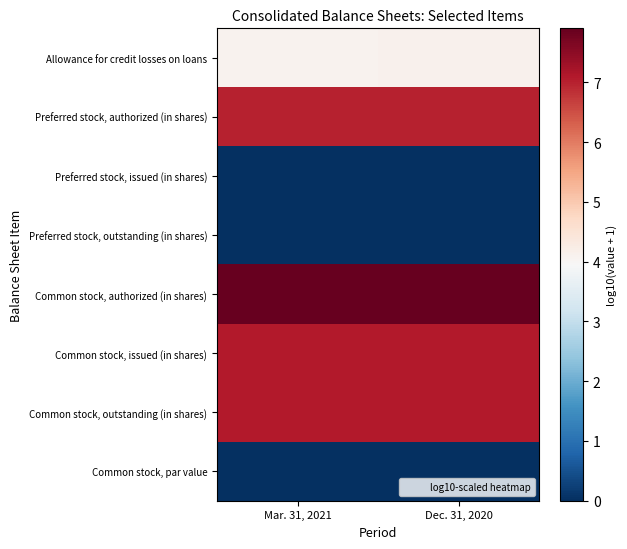

List the series in order of their peak value, highest first.

row_4, row_5, row_6, row_1, row_0, row_2, row_3, row_7